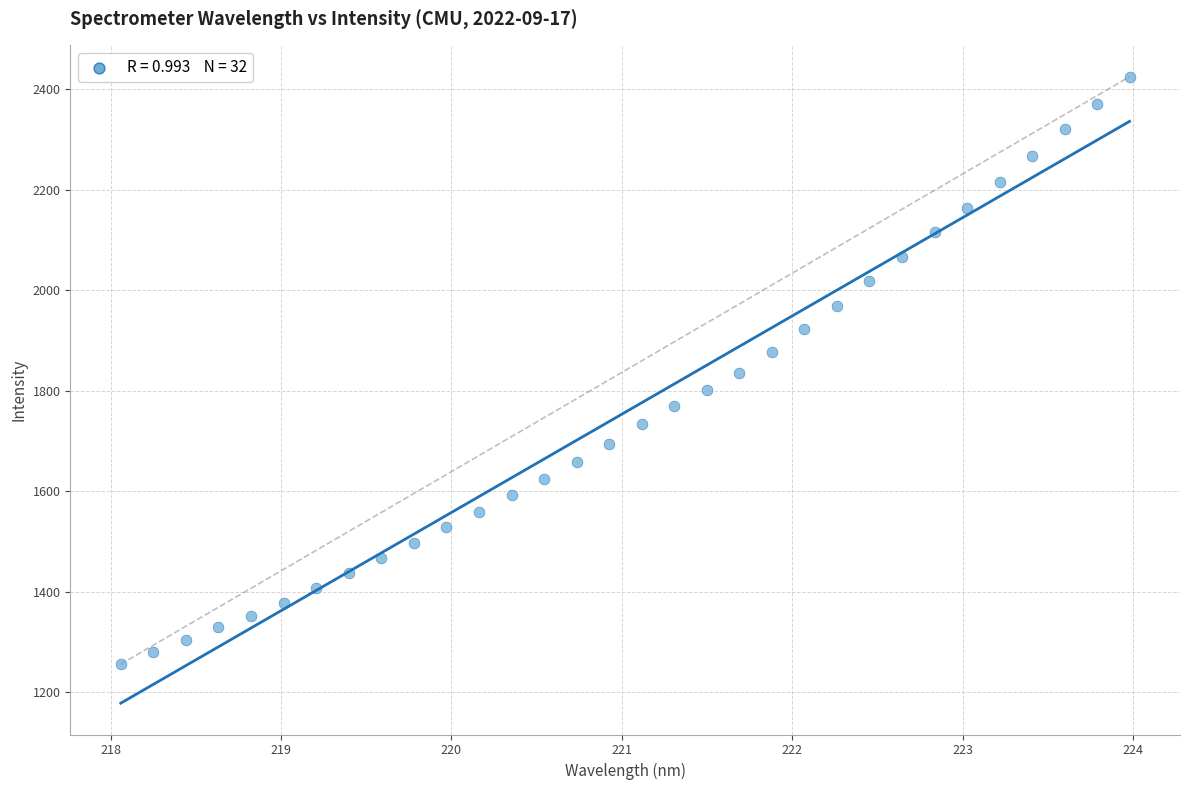

What is the range of Y values (max minus min)?

1169.6